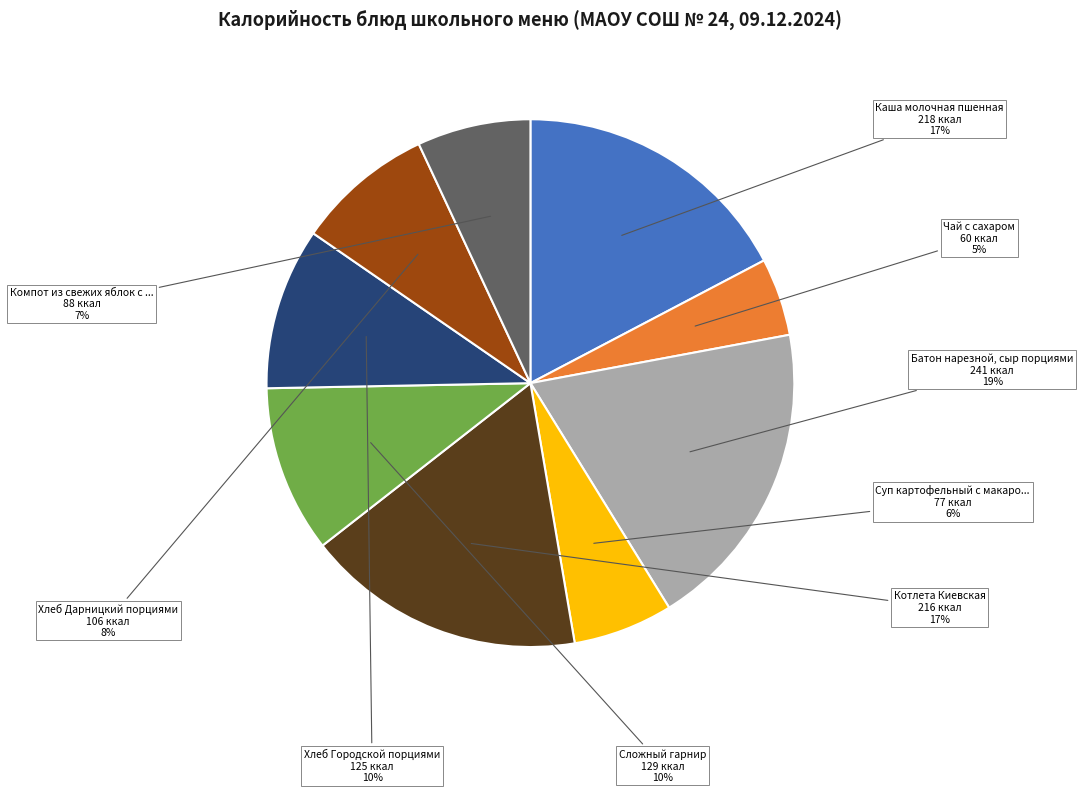

To the nearest percent, what is the average slice percentage?

11%